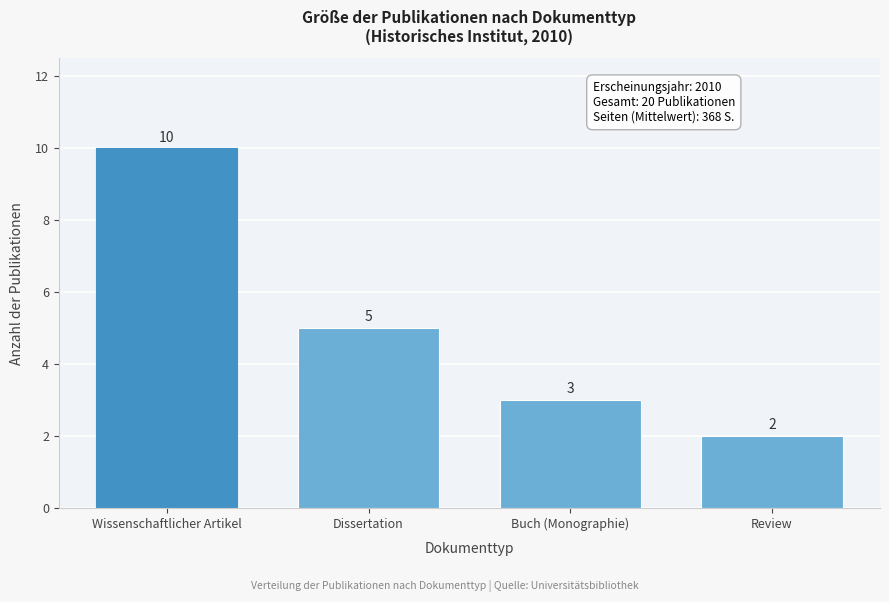

Reading left to right, extract all data points from this chart.

Wissenschaftlicher Artikel=10	Dissertation=5	Buch (Monographie)=3	Review=2